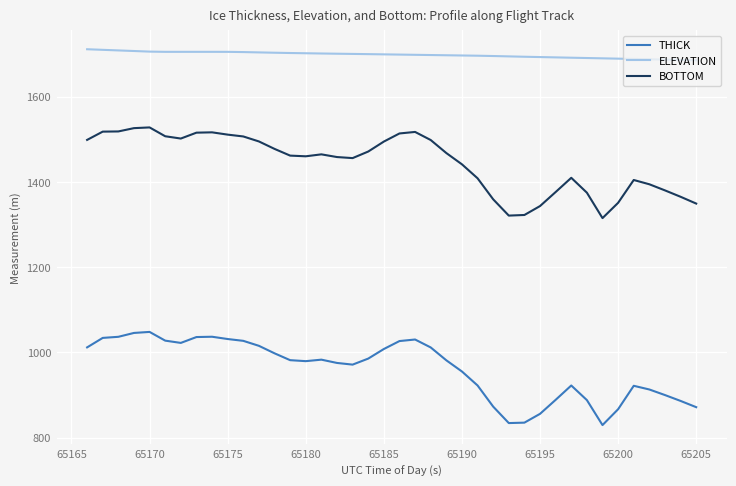

At how many categories does at least one series exceed 1040?

40